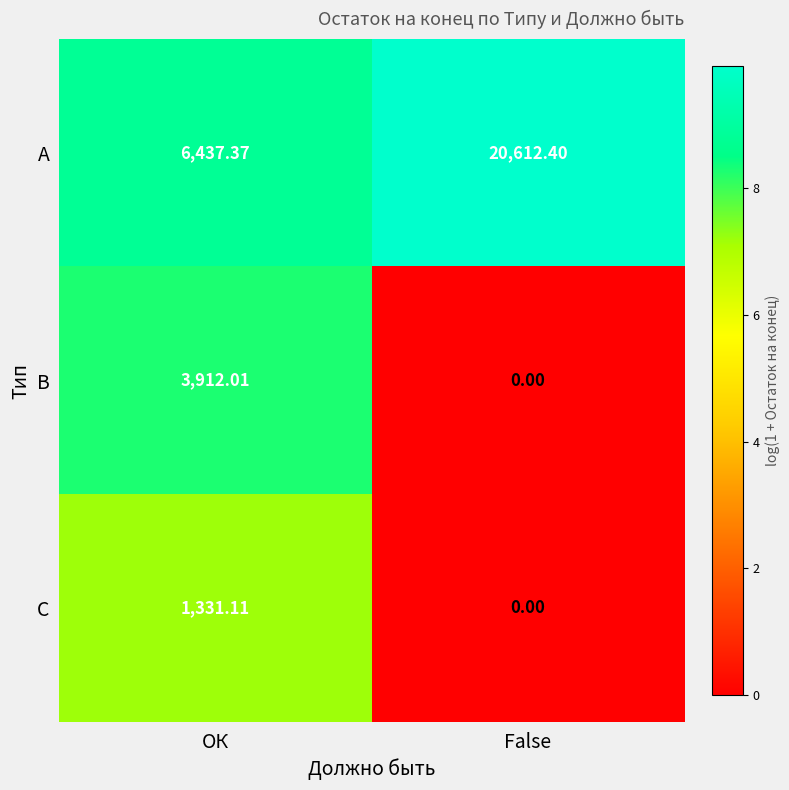

List the series in order of their peak value, lowest first.

С, В, А